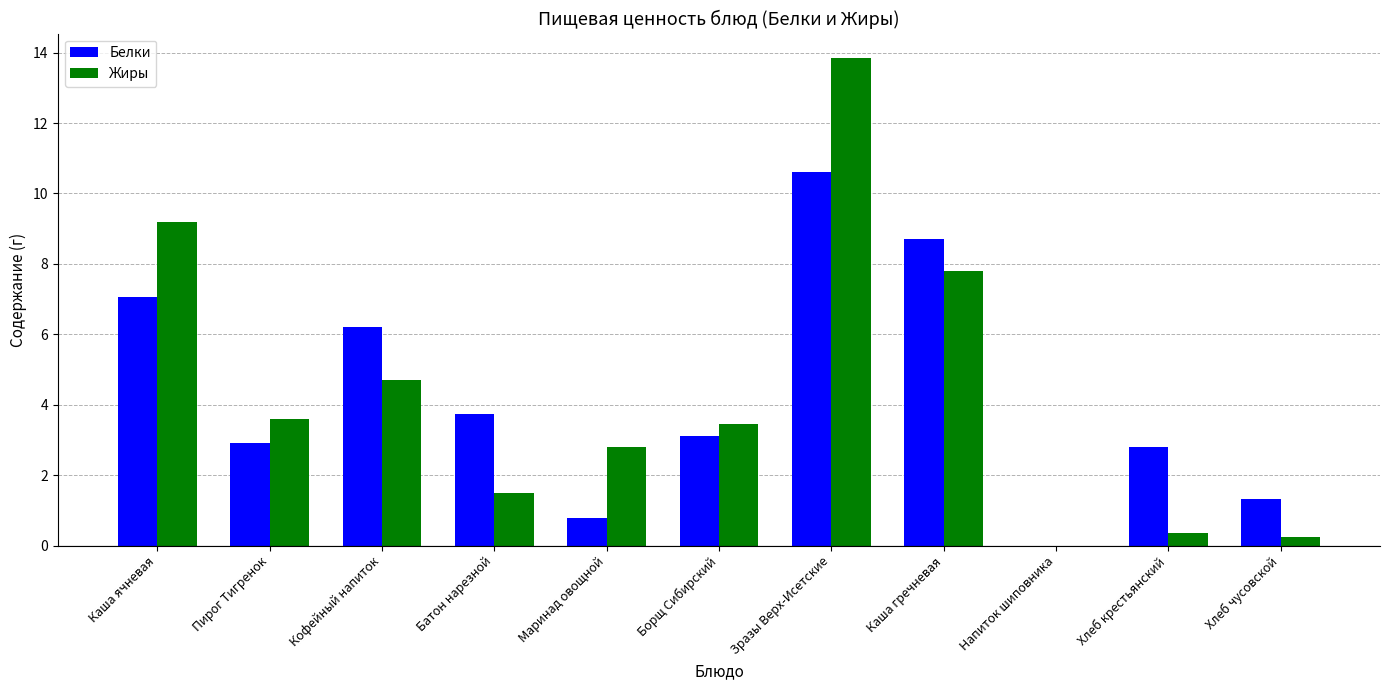

The value of Жиры at Батон нарезной is 1.5. True or false?

True